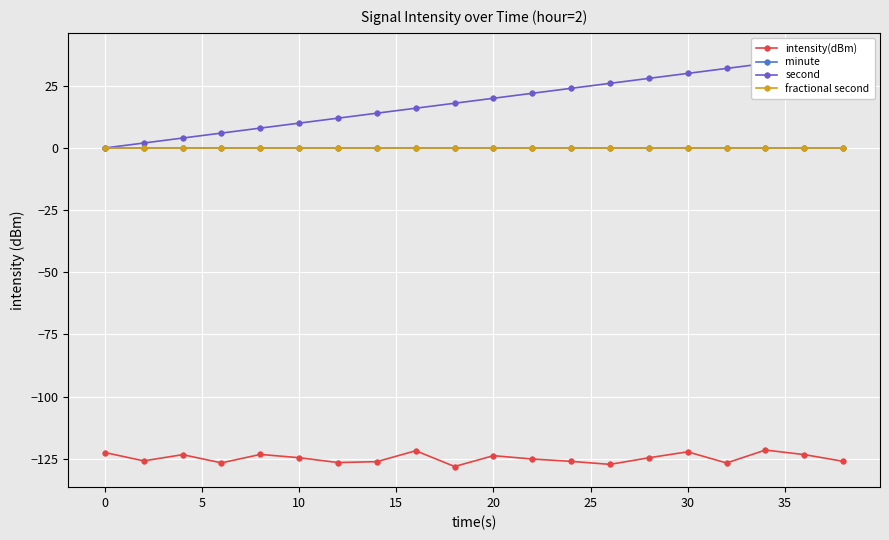

How many data points in second are less than 20?

10